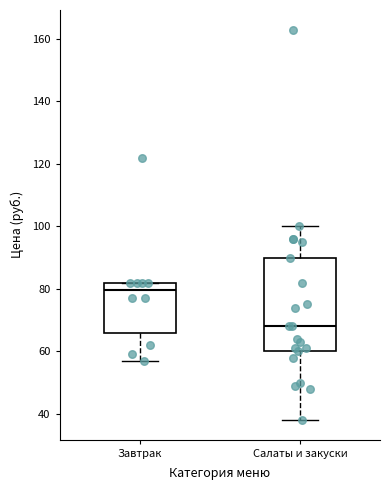

Comparing the boxes themselves (not the whiskers), which one is the tallest?

Салаты и закуски